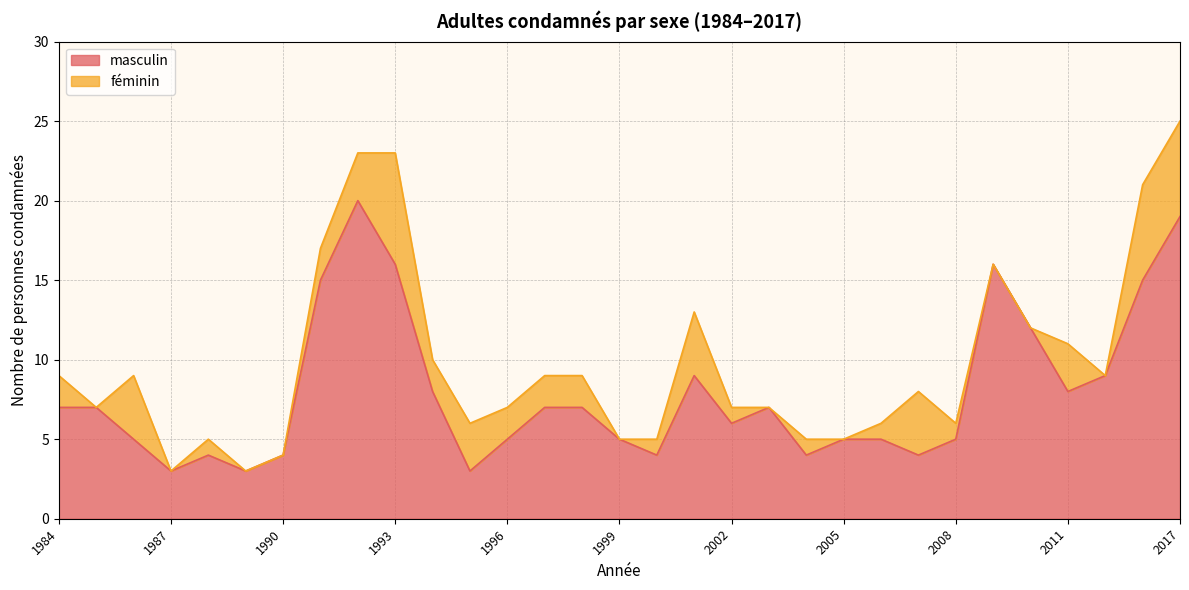

What is the change in value from 1988 to 2011?

+4